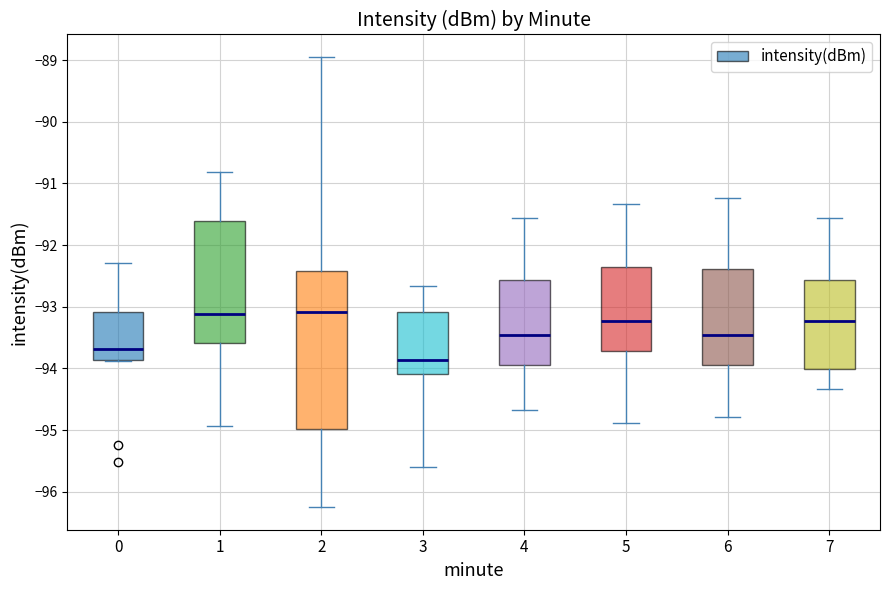

Reading left to right, read every box against the y-axis: the position of its median line, the range the box covers, and the ends of its whiskers. The values are not printed on the chart, so give them approximately, as read against the axis.

0: median -93.7, box -93.9 to -93.1, whiskers -93.9 to -92.3
1: median -93.1, box -93.6 to -91.6, whiskers -94.9 to -90.8
2: median -93.1, box -95.0 to -92.4, whiskers -96.2 to -88.9
3: median -93.9, box -94.1 to -93.1, whiskers -95.6 to -92.7
4: median -93.4, box -93.9 to -92.6, whiskers -94.7 to -91.6
5: median -93.2, box -93.7 to -92.4, whiskers -94.9 to -91.3
6: median -93.4, box -93.9 to -92.4, whiskers -94.8 to -91.2
7: median -93.2, box -94.0 to -92.6, whiskers -94.3 to -91.6